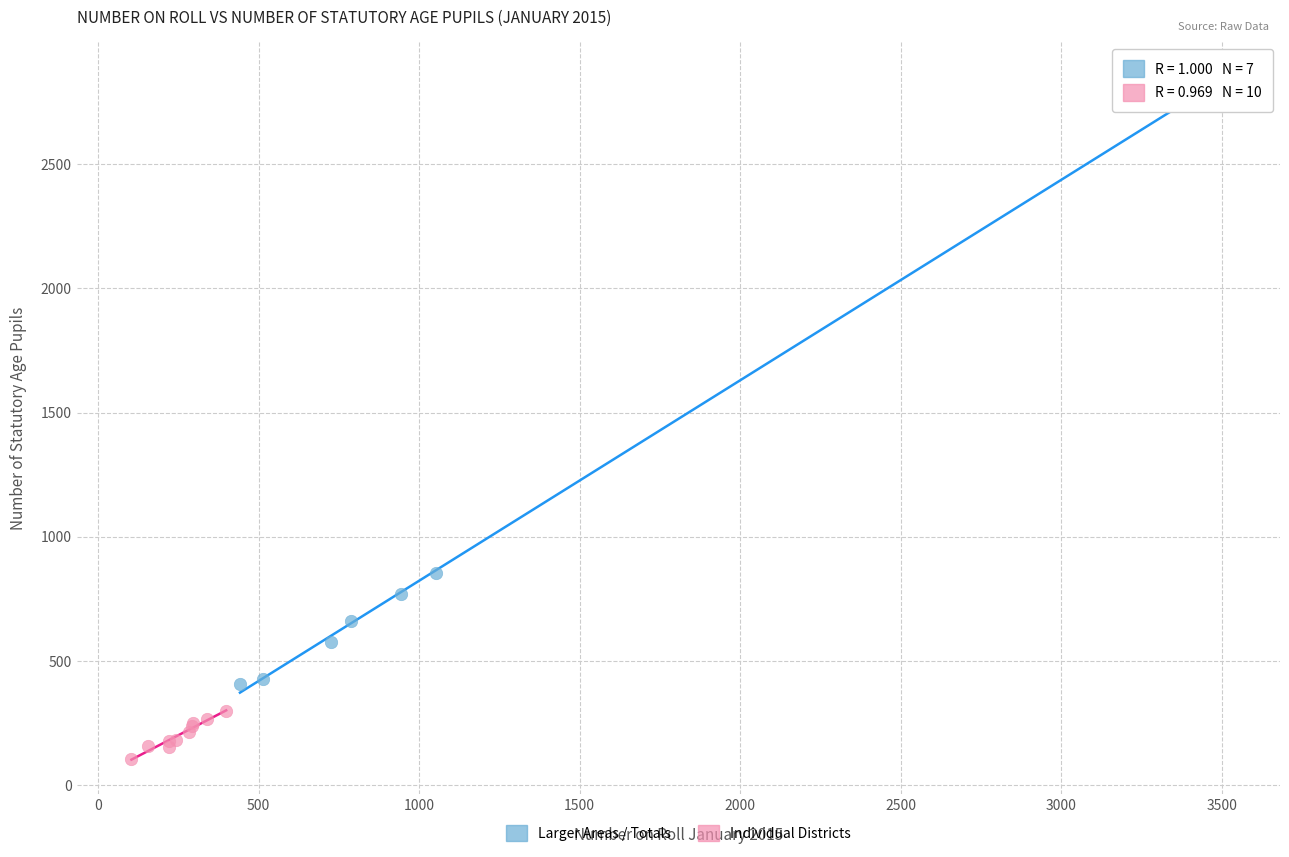

Which series has the largest Y range (max minus min)?

Larger Areas / Totals